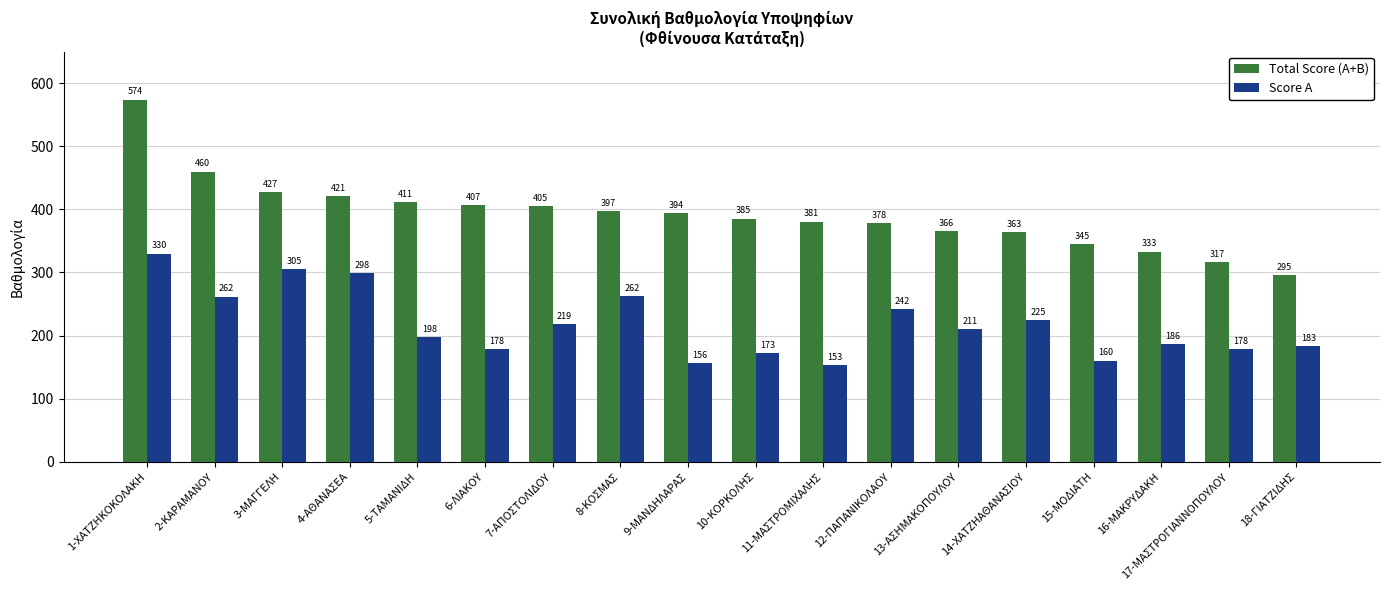

Rank the series by their maximum value, from highest to lowest.

Total Score (A+B), Score A